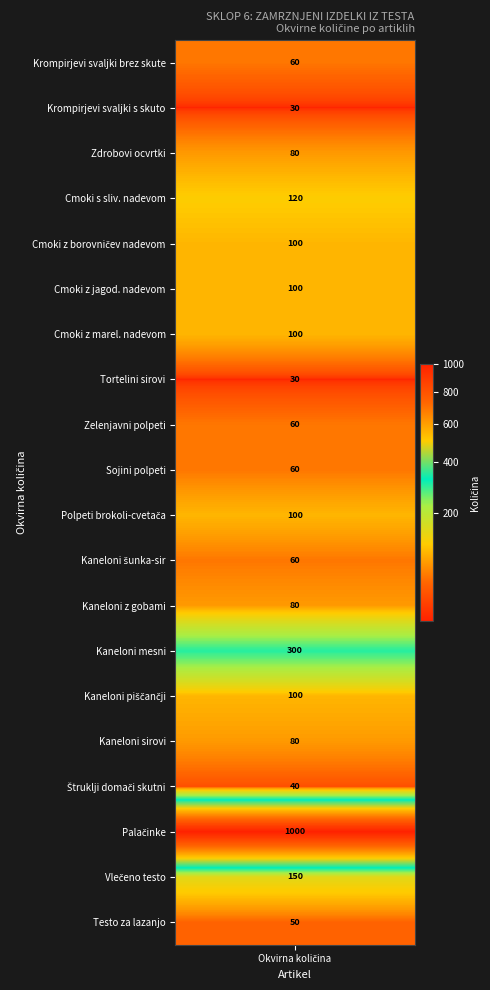

What is the approximate value at Kaneloni z gobami, to the nearest 10?

80